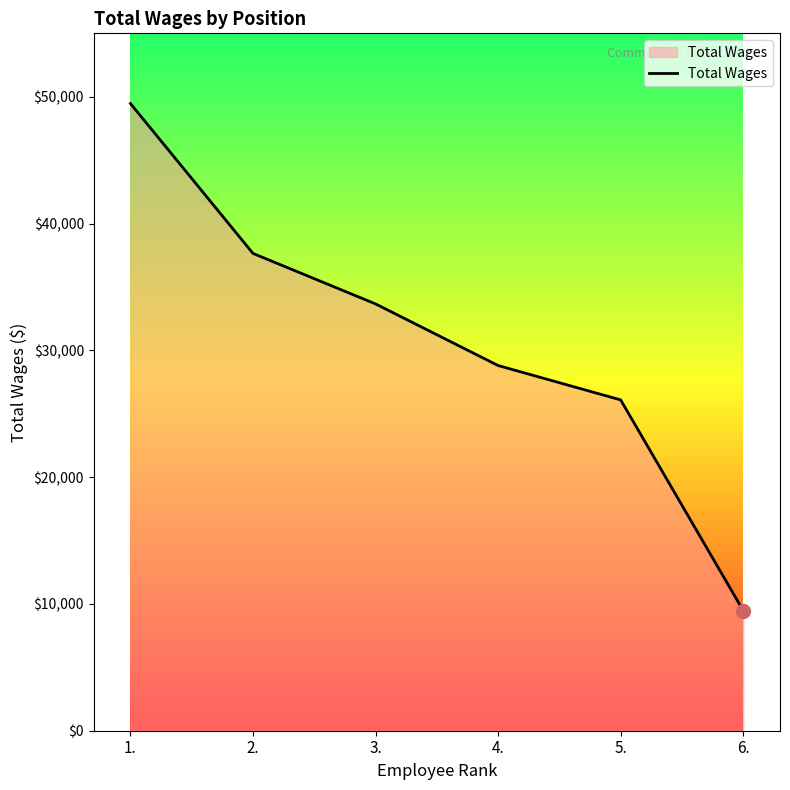

Which label corresponds to the largest value in the chart?

1.